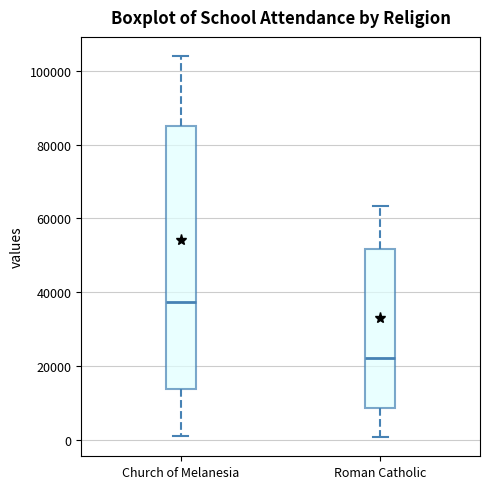

Which box's median line is the highest?

Church of Melanesia